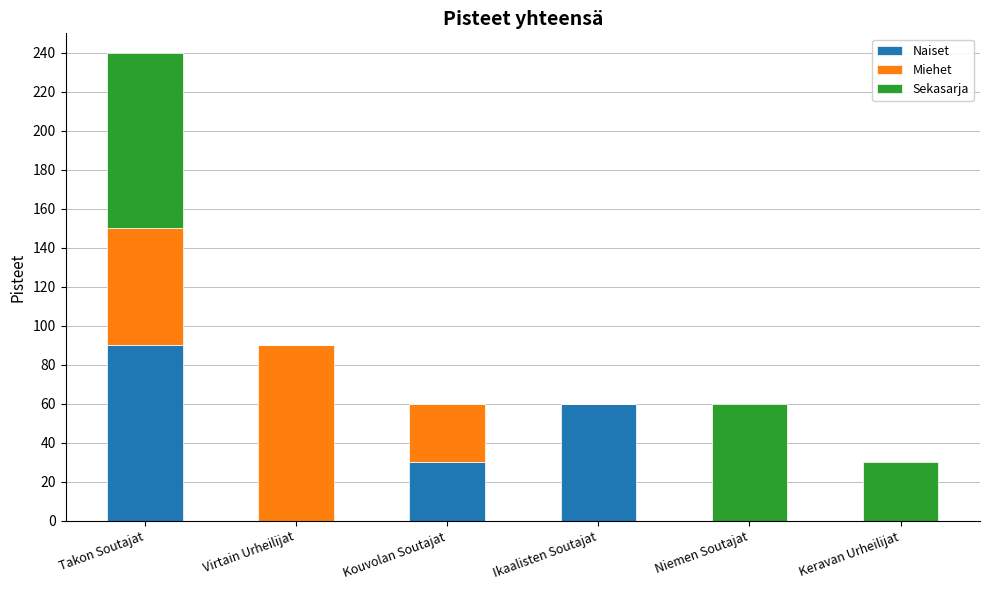

Reading left to right, what are the values for Naiset?

Takon Soutajat=90	Virtain Urheilijat=0	Kouvolan Soutajat=30	Ikaalisten Soutajat=60	Niemen Soutajat=0	Keravan Urheilijat=0